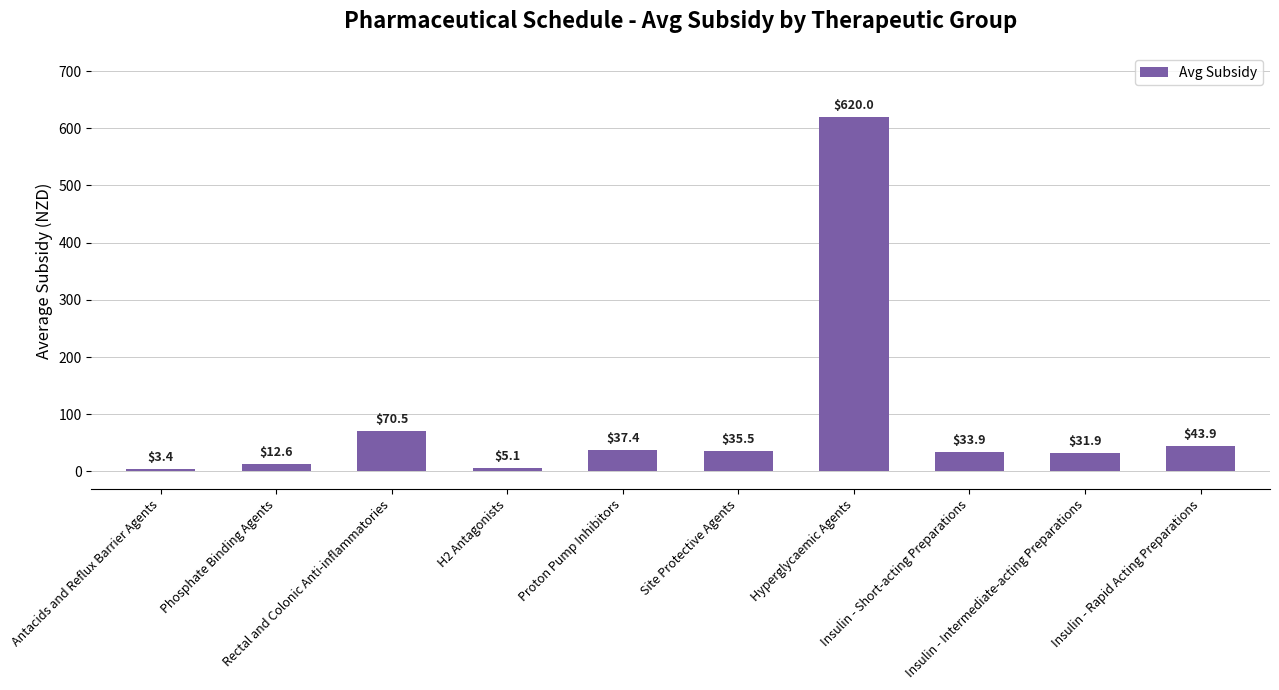

Which label corresponds to the largest value in the chart?

Hyperglycaemic Agents